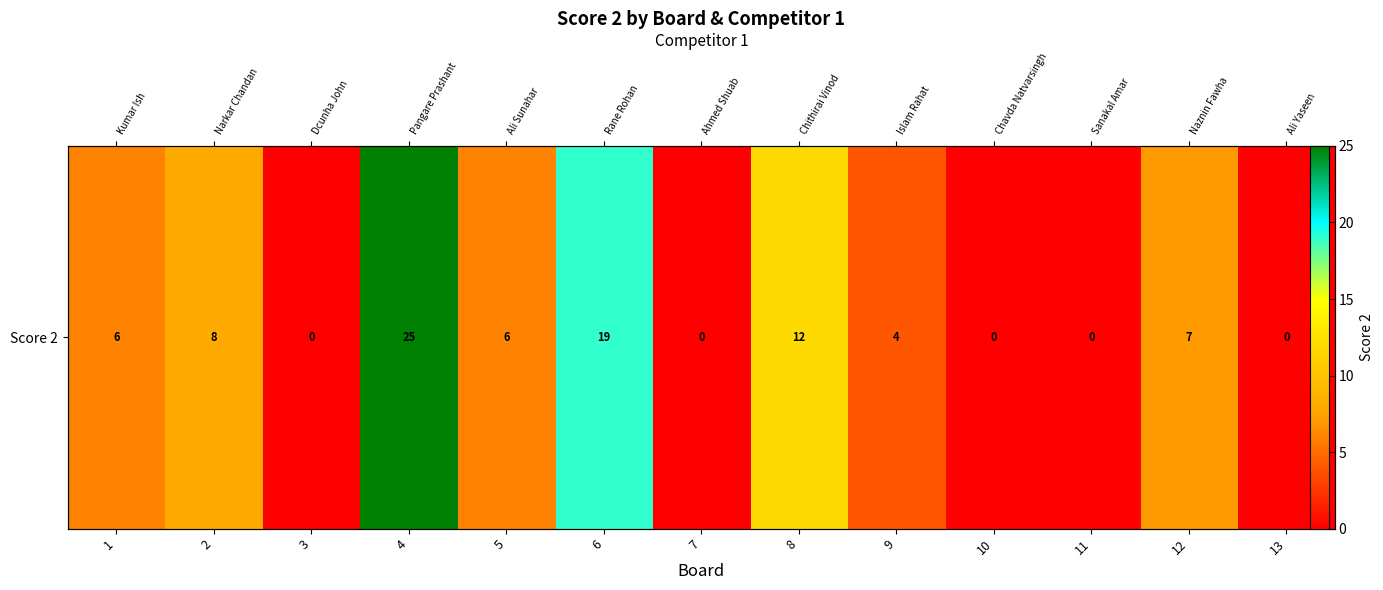

True or false: the data shows 0 at 10.

True